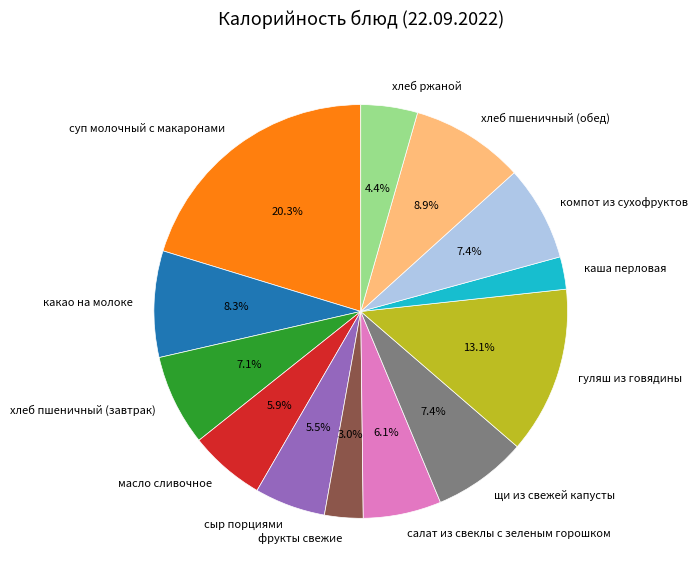

Do салат из свеклы с зеленым горошком and хлеб пшеничный (завтрак) together represent more than half of the pie?

No